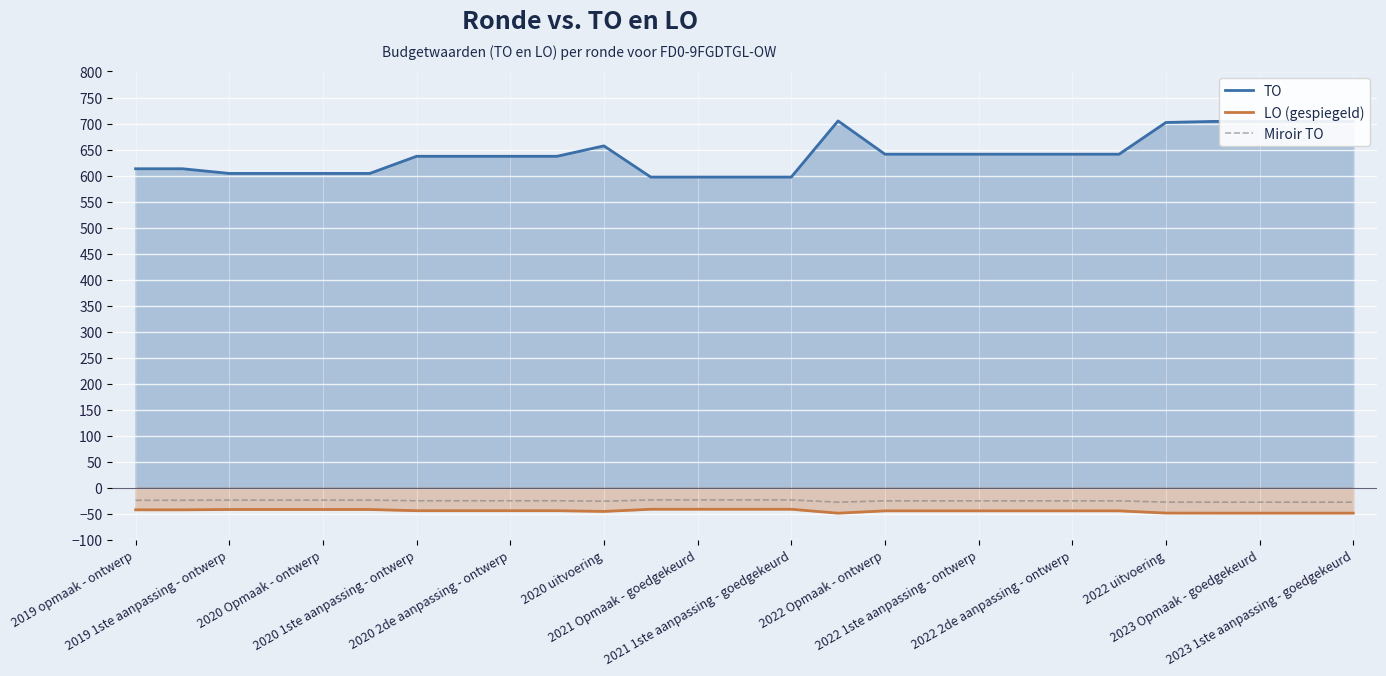

True or false: TO has a value of 641.0 at 2022 2de aanpassing - ontwerp.

True